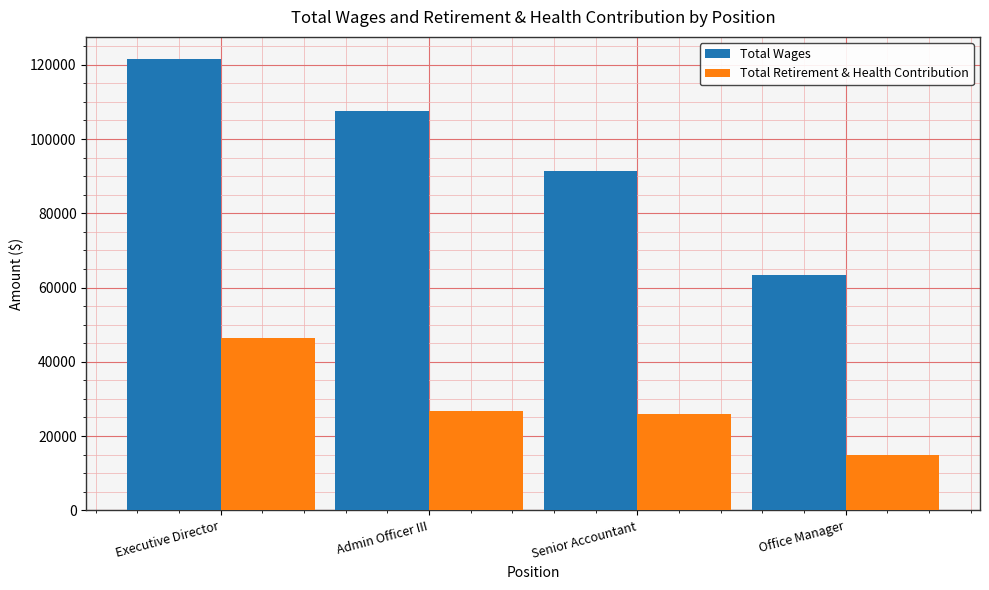

Does the chart contain stacked bars?

No